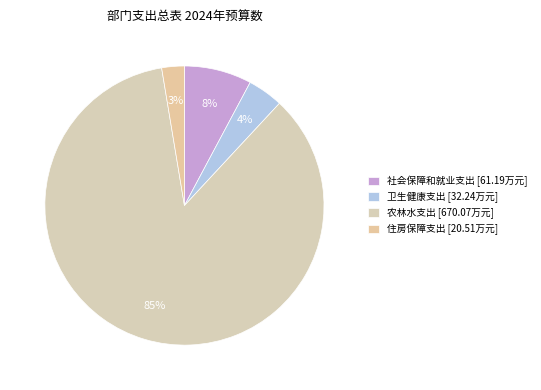

What is the total percentage of 农林水支出 and 卫生健康支出?

89.6%